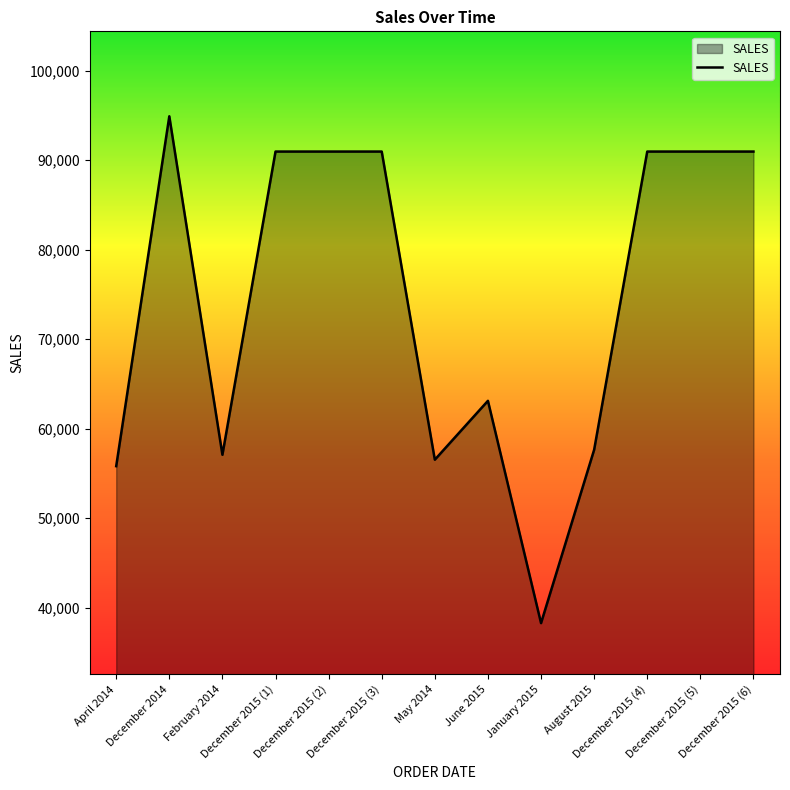

What is the greatest value displayed?

94908